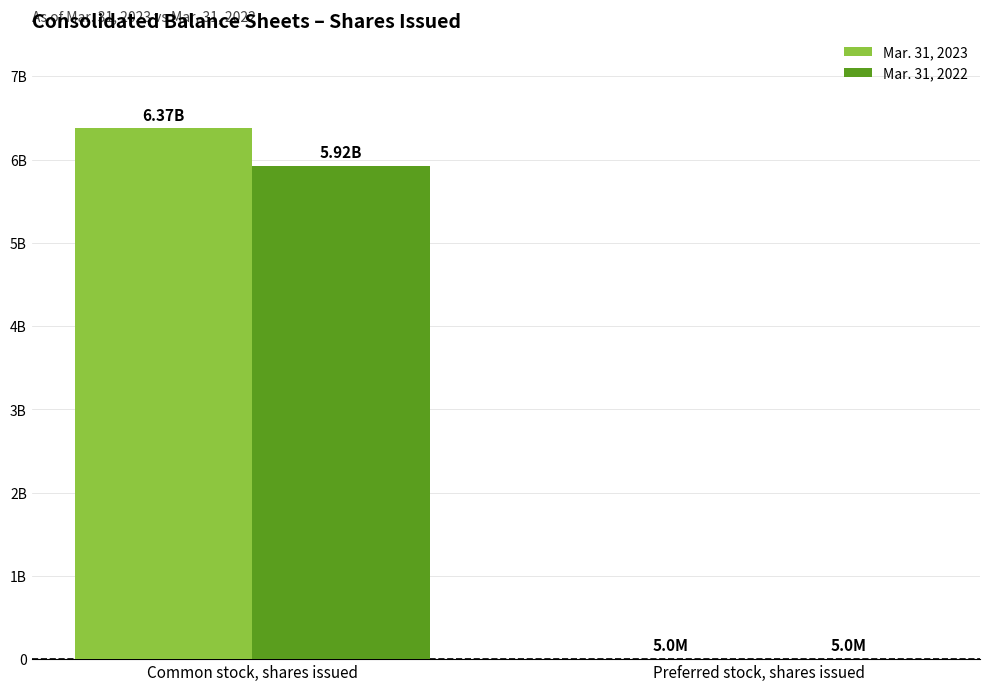

What are all the series names shown in the legend?

Mar. 31, 2023, Mar. 31, 2022